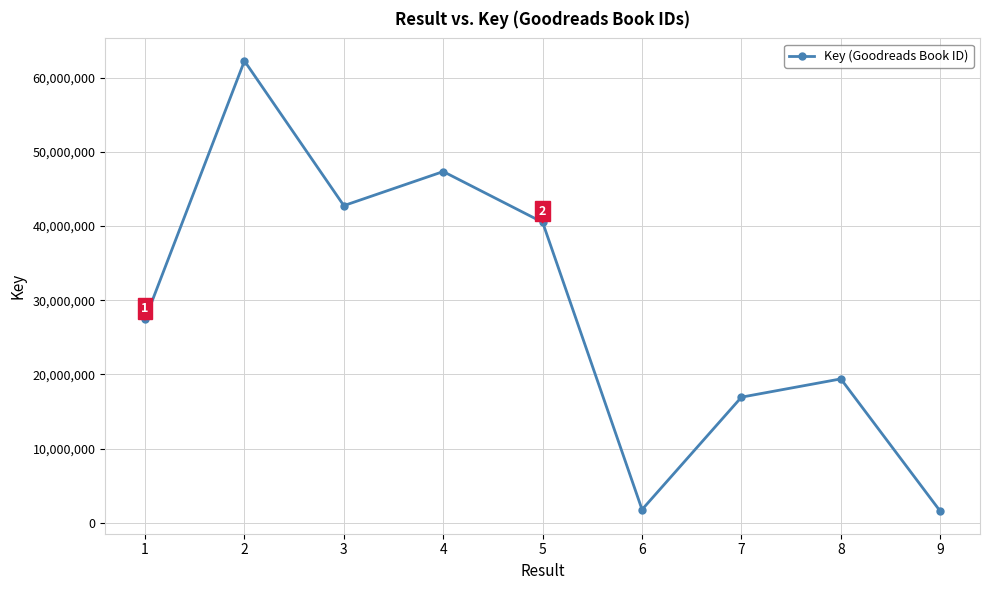

What is the value of the 8th point from the left?

19400108